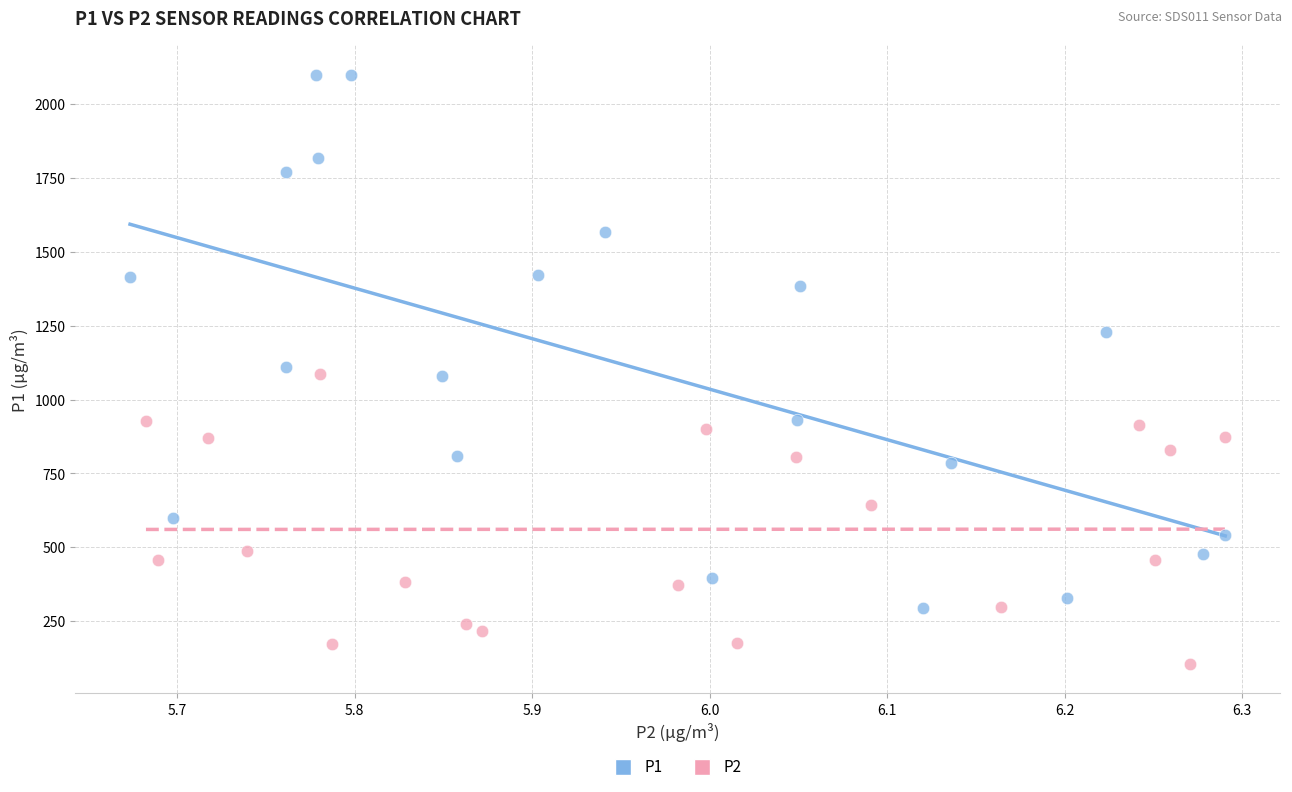

Which series reaches the minimum Y coordinate?

P2